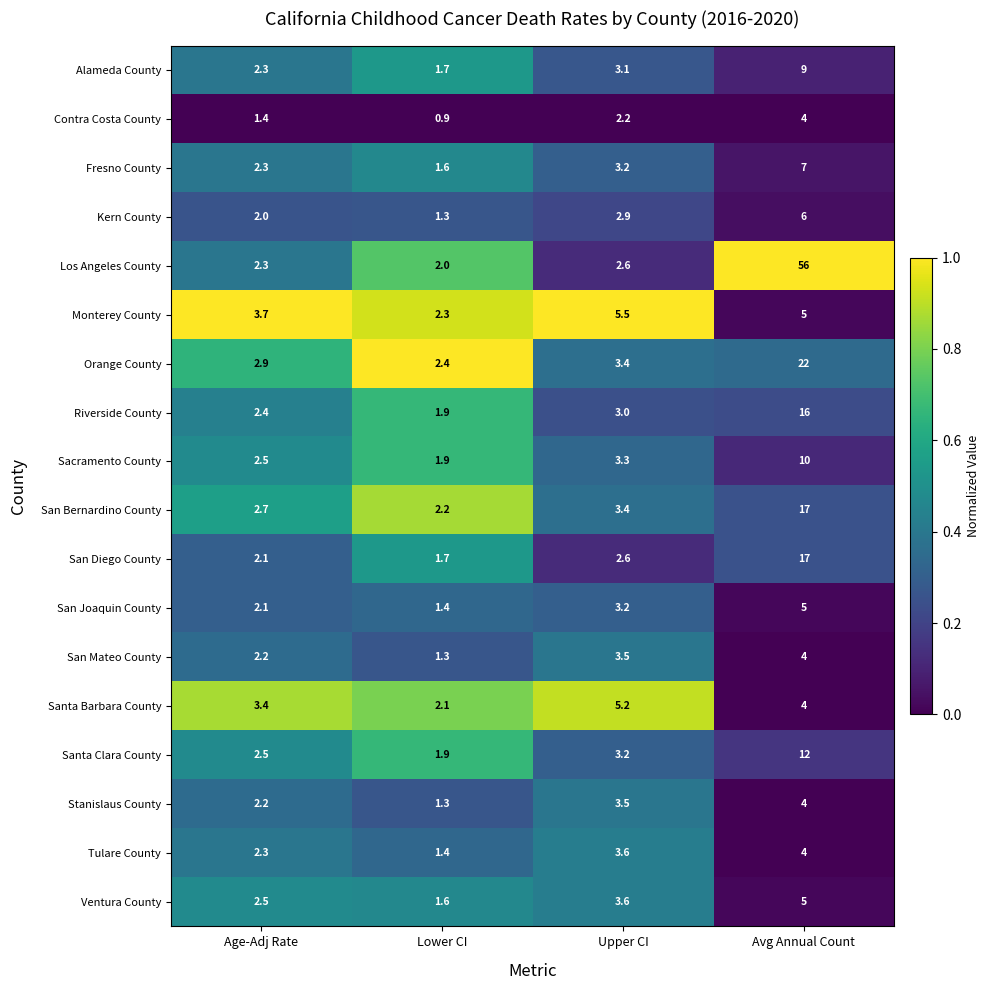

Where does the Sacramento County series first go above 3?

Upper CI